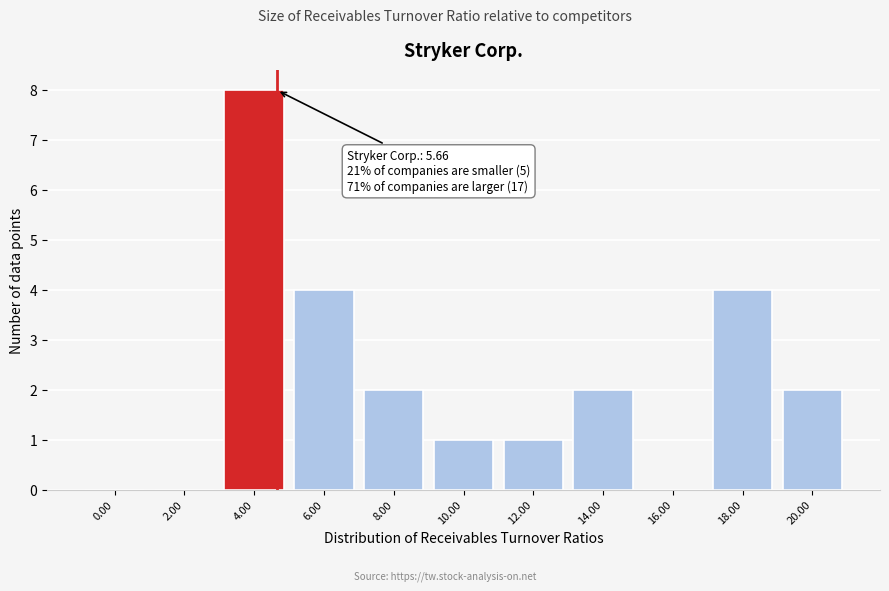

Reading left to right, extract all data points from this chart.

0.00=0	2.00=0	4.00=8	6.00=4	8.00=2	10.00=1	12.00=1	14.00=2	16.00=0	18.00=4	20.00=2